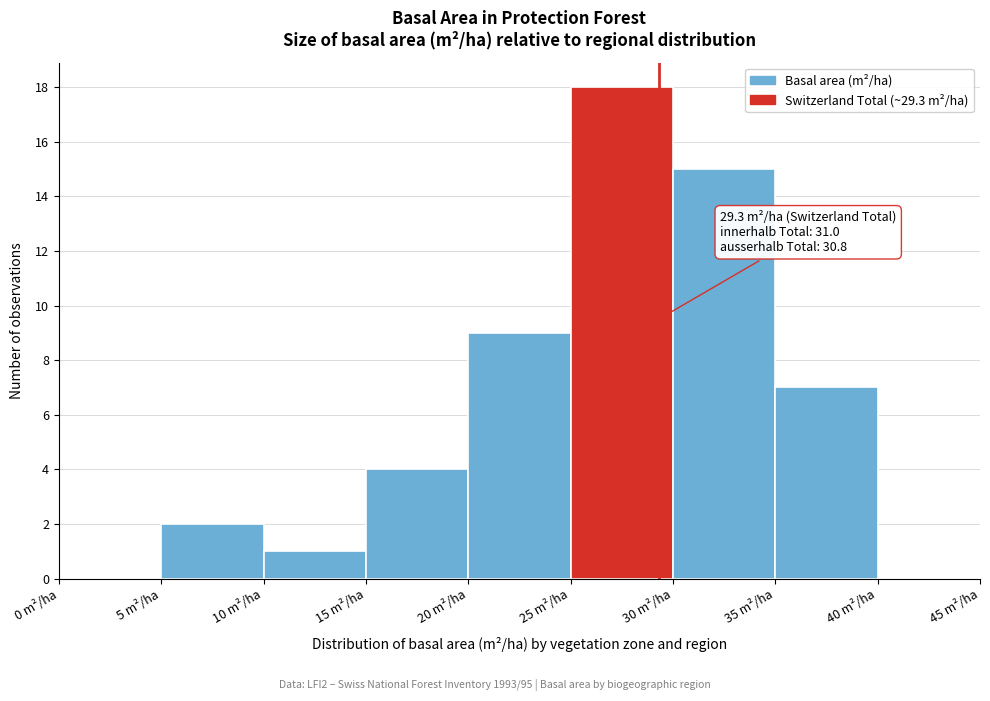

Which range on the x-axis has the tallest bar?

25 to 30